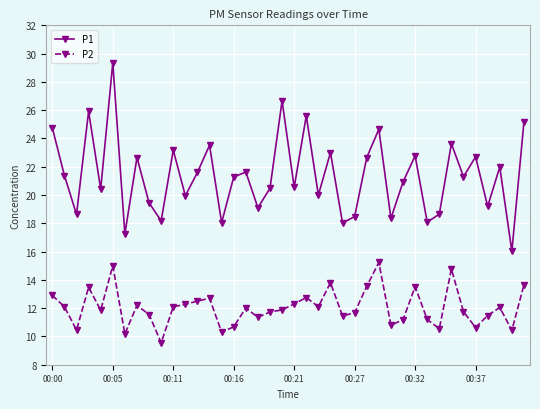

True or false: P1 and P2 intersect in this chart.

False